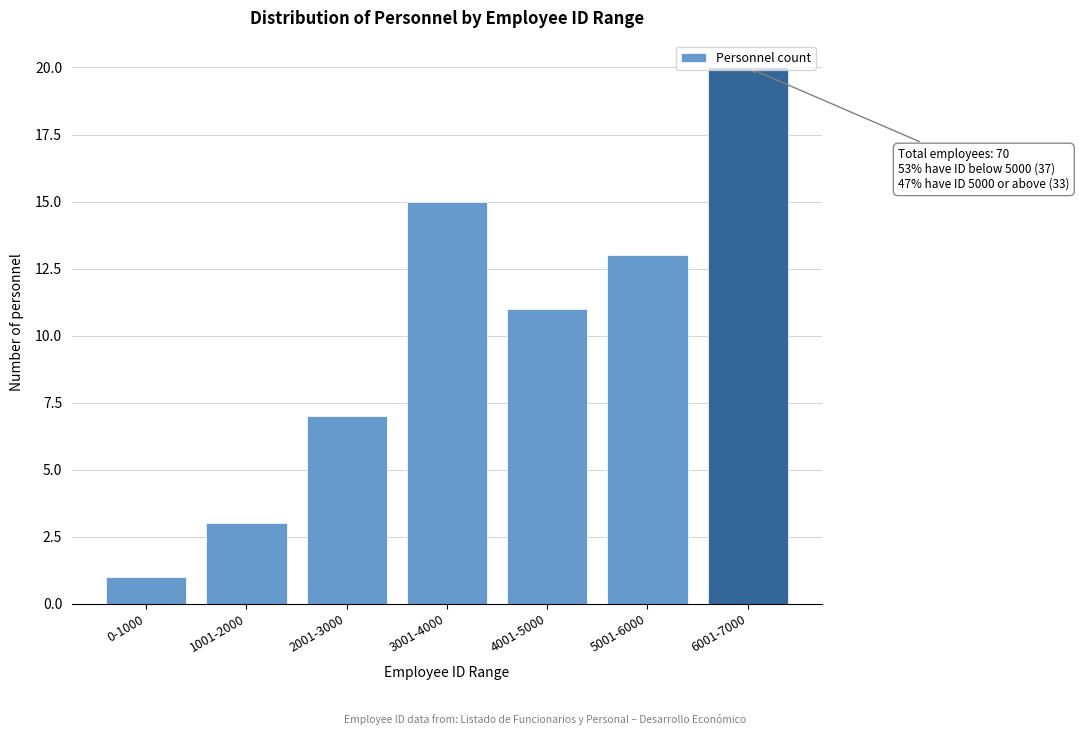

Where is the data nearest to the value 10?

4001-5000